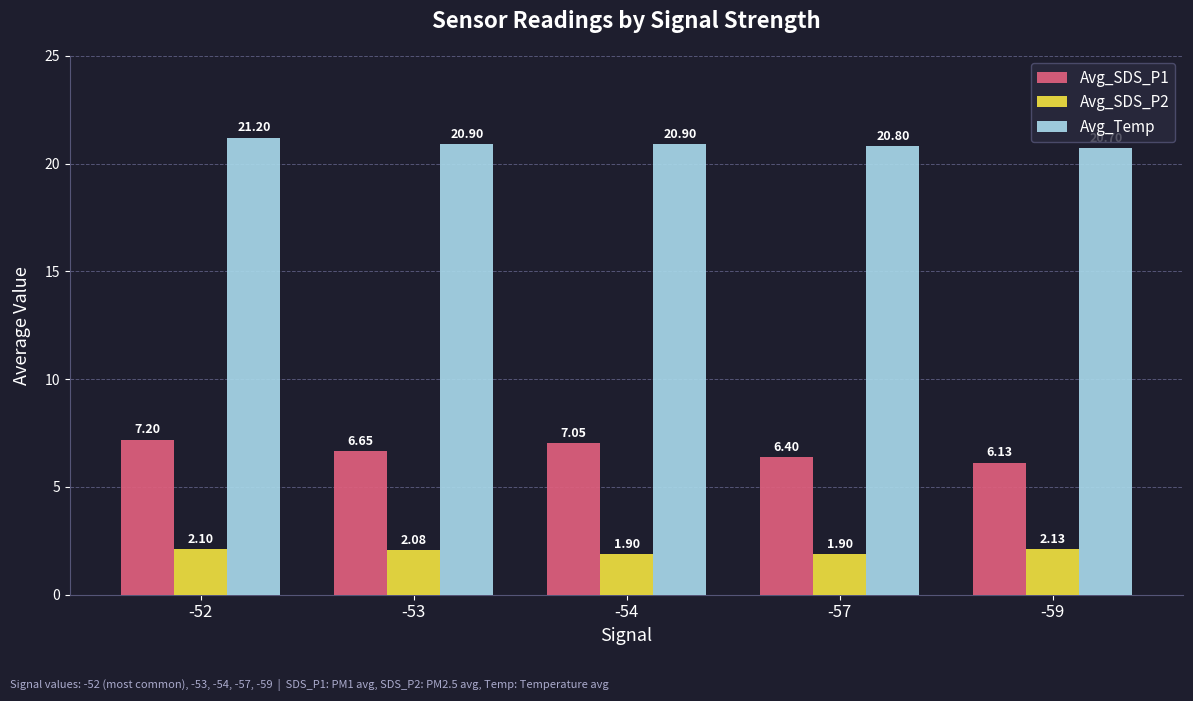

What is the difference between the Avg_Temp values at -53 and -52?

0.3